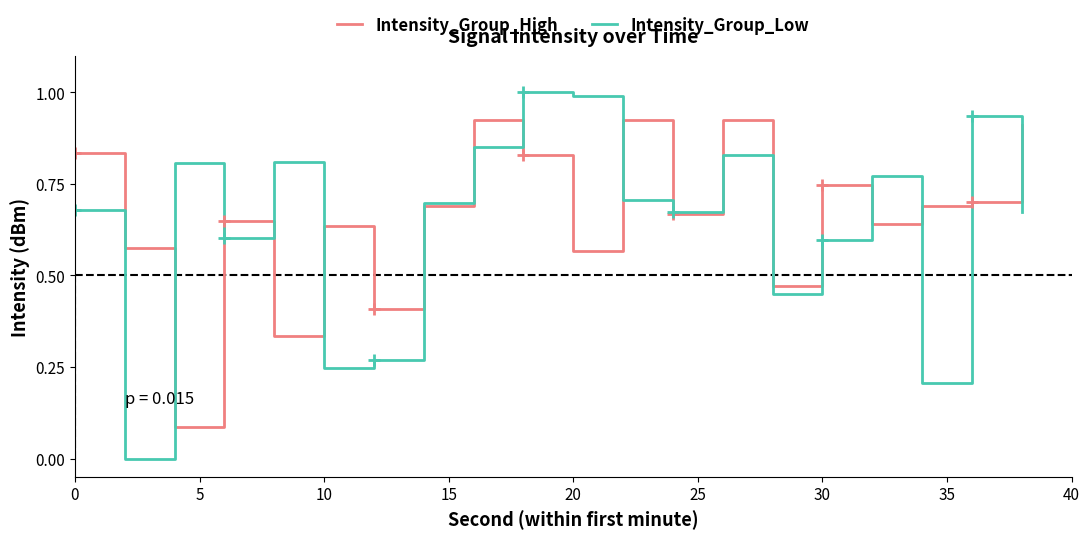

True or false: Intensity_Group_Low has a value of 1.0 at 20.

True